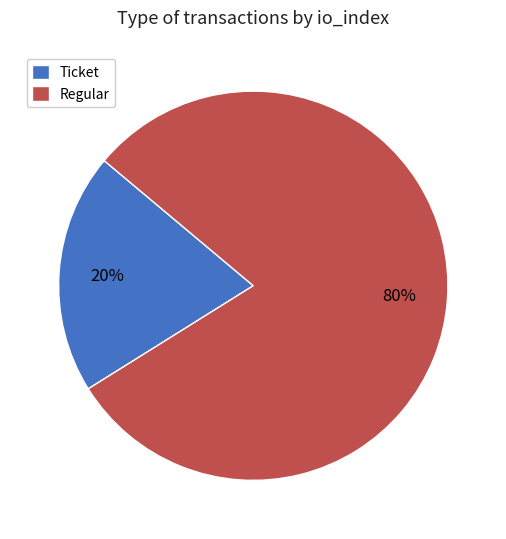

What is the largest slice in the pie chart?

Regular